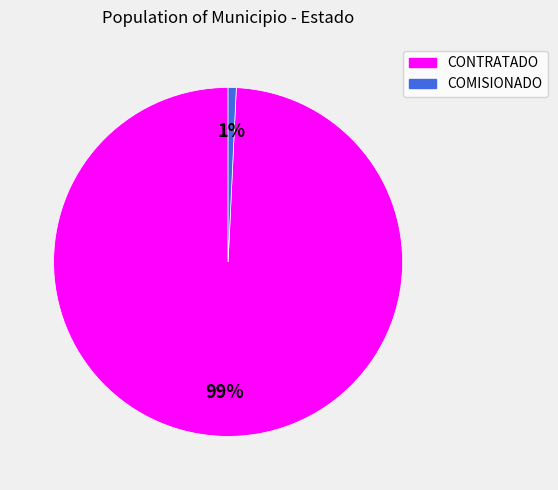

How many slices are in this pie chart?

2